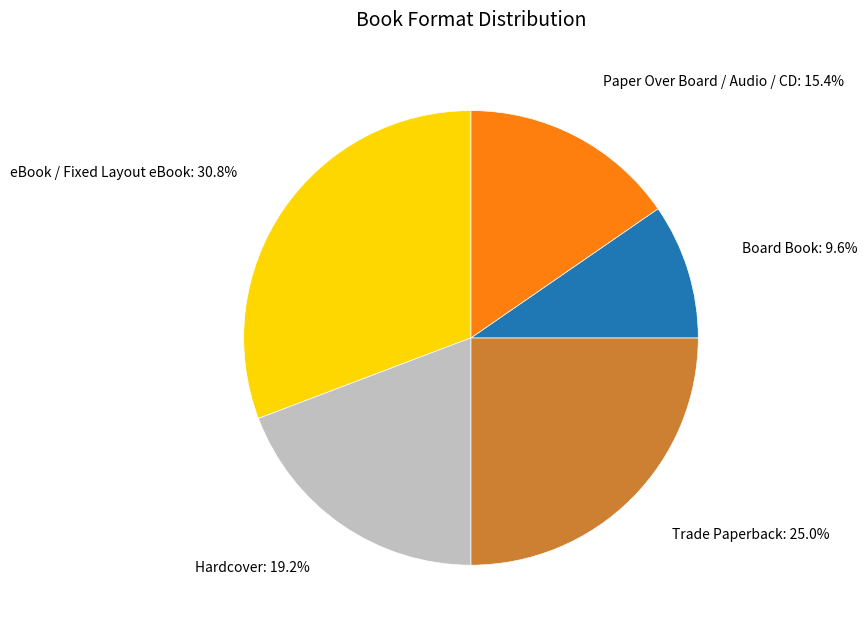

How many segments does this pie chart have?

5